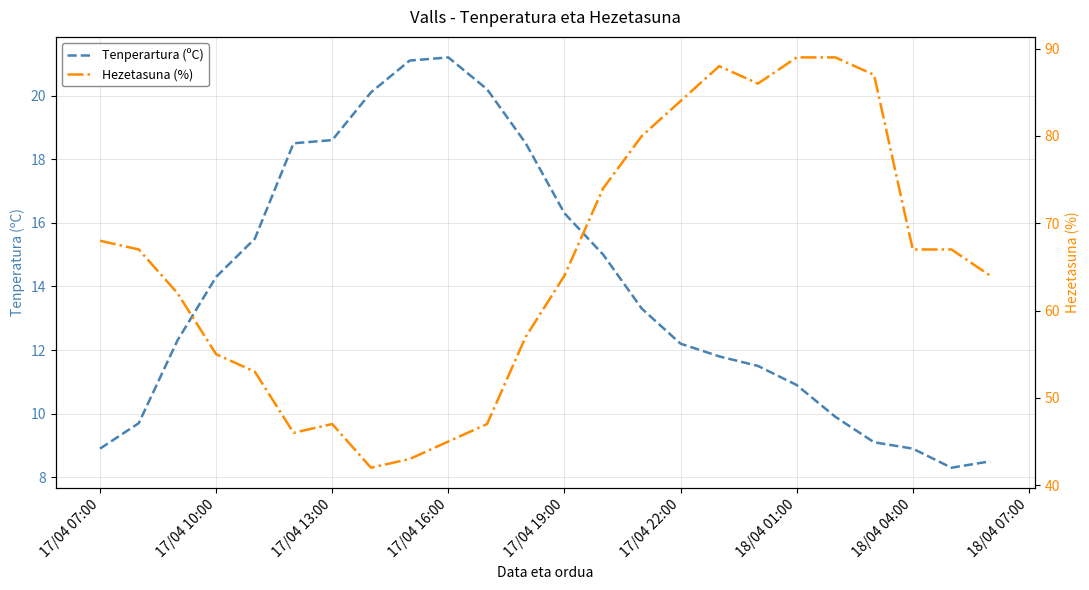

Is it true that Hezetasuna (%) equals 64.0 at 17/04 19:00?

True